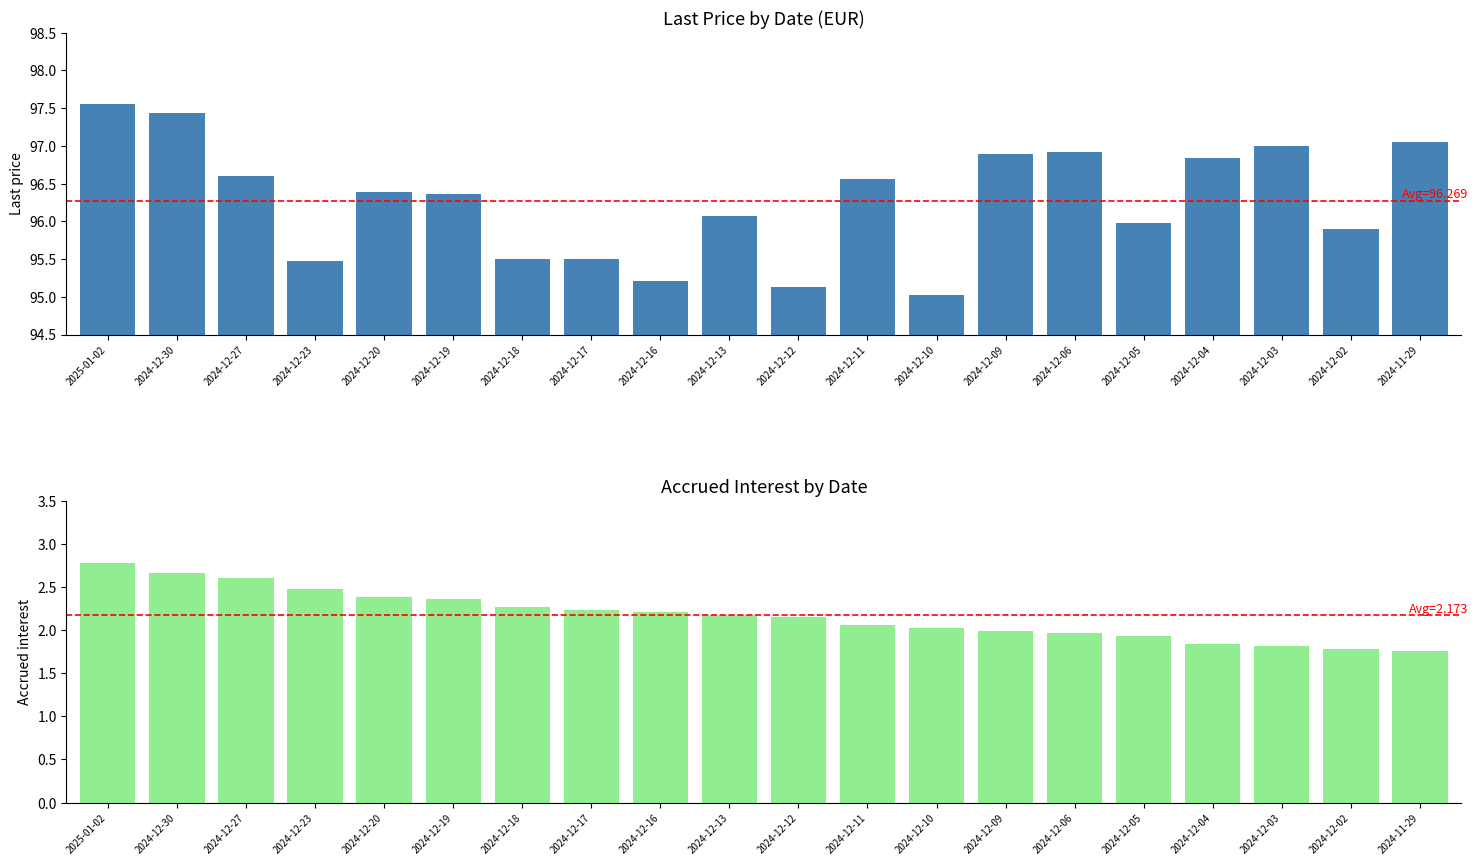

True or false: Last price has a value of 129.4 at 2024-12-17.

False